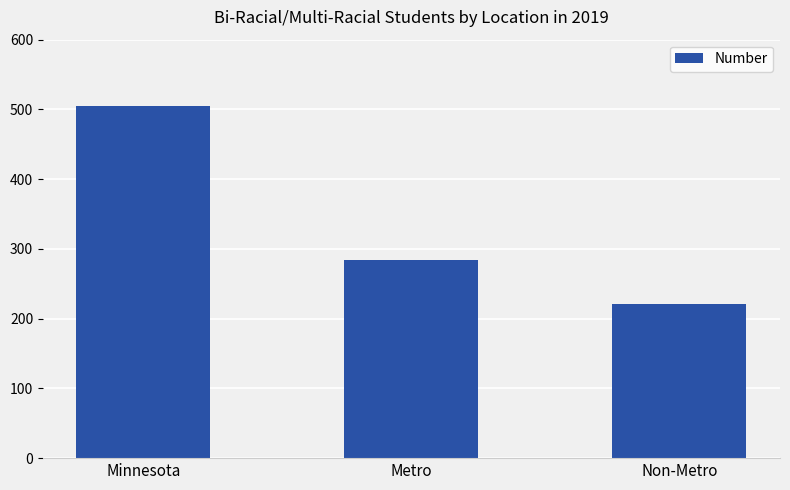

What is the sum of all values?

1010